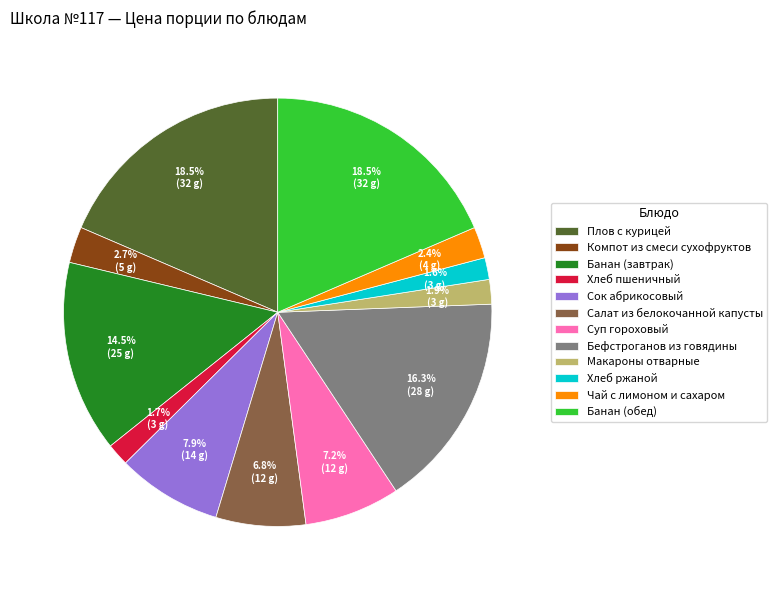

Between Суп гороховый and Макароны отварные, which is larger?

Суп гороховый